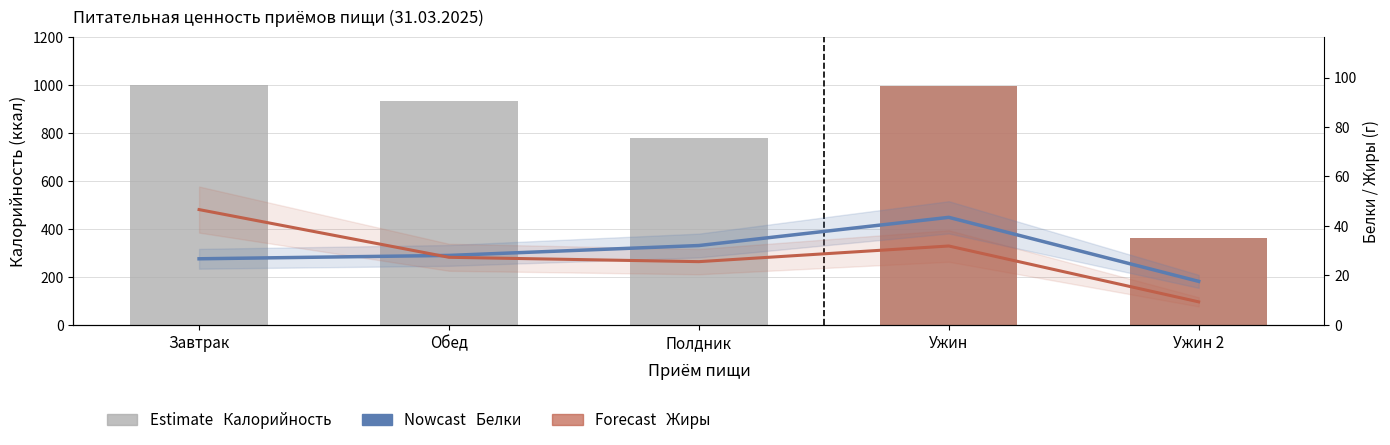

Reading right to left, what are all the values shown in this chart?

Калорийность: Ужин 2=361.1	Ужин=994.1	Полдник=778.6	Обед=932.9	Завтрак=1000.7
Белки (Nowcast): Ужин 2=17.6	Ужин=43.5	Полдник=32.1	Обед=28.1	Завтрак=26.7
Жиры (Forecast): Ужин 2=9.3	Ужин=31.9	Полдник=25.5	Обед=27.3	Завтрак=46.6